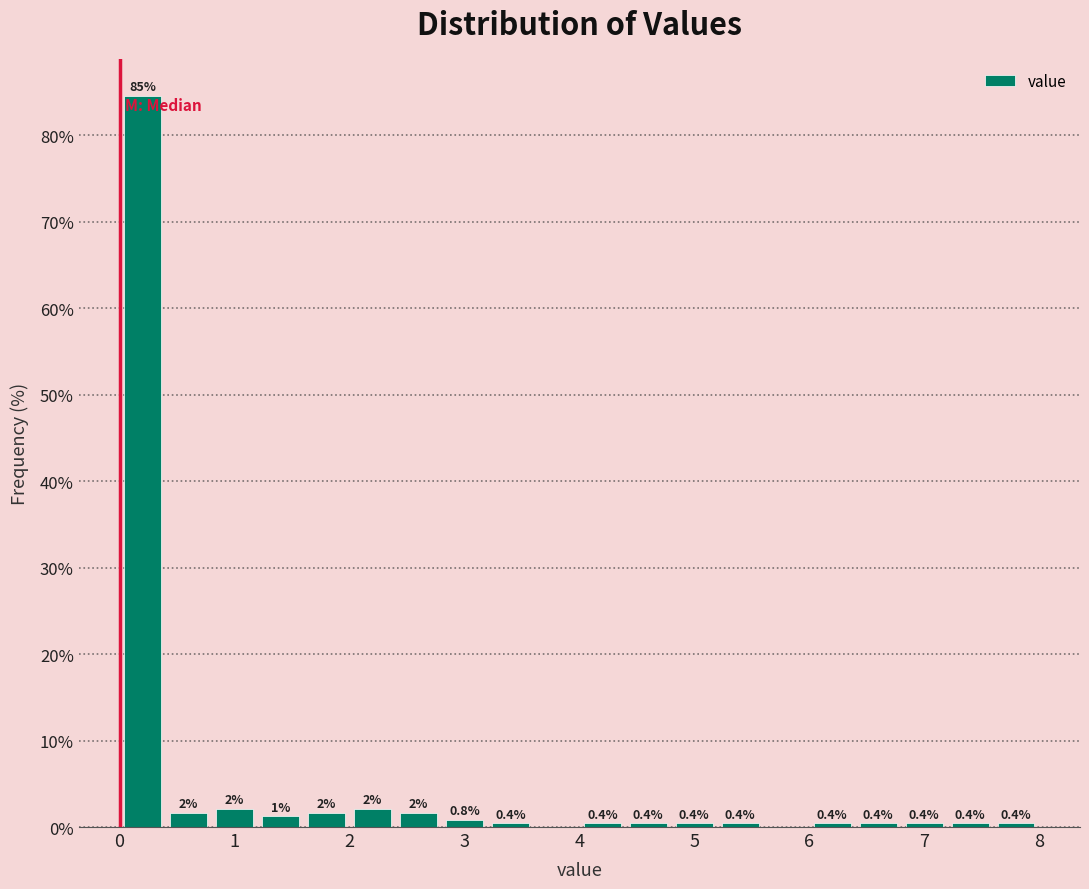

Which range on the x-axis has the tallest bar?

0.0 to 0.4